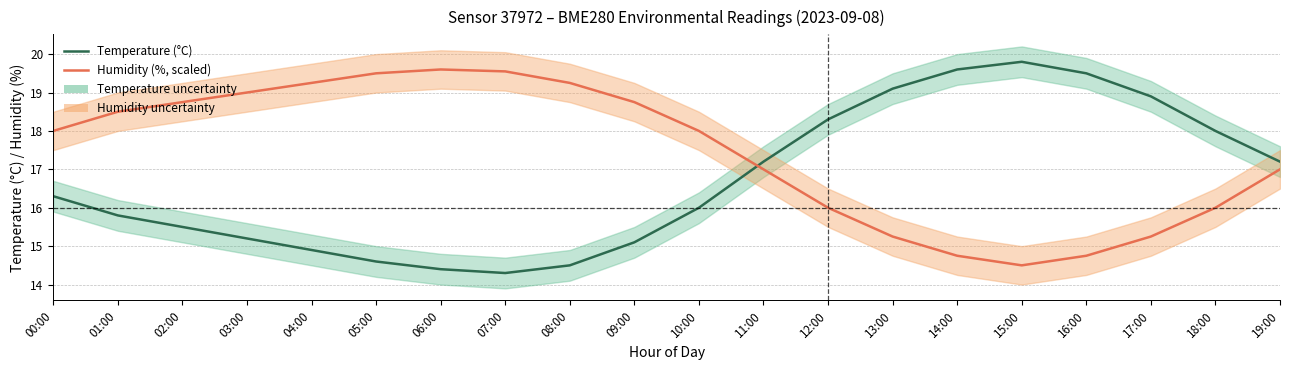

Does the chart display data point markers on the line(s)?

No